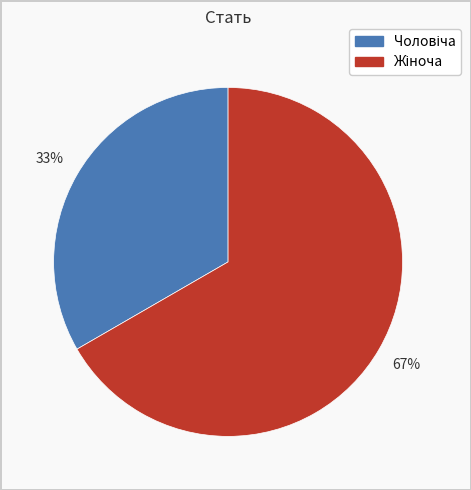

Does any single category account for the majority?

Yes